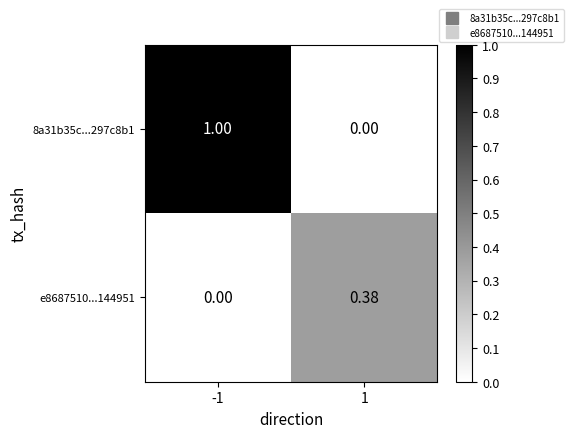

Reading left to right, transcribe all the data shown in this chart.

8a31b35c...297c8b1: -1=1.0	1=0.0
e8687510...144951: -1=0.0	1=0.4